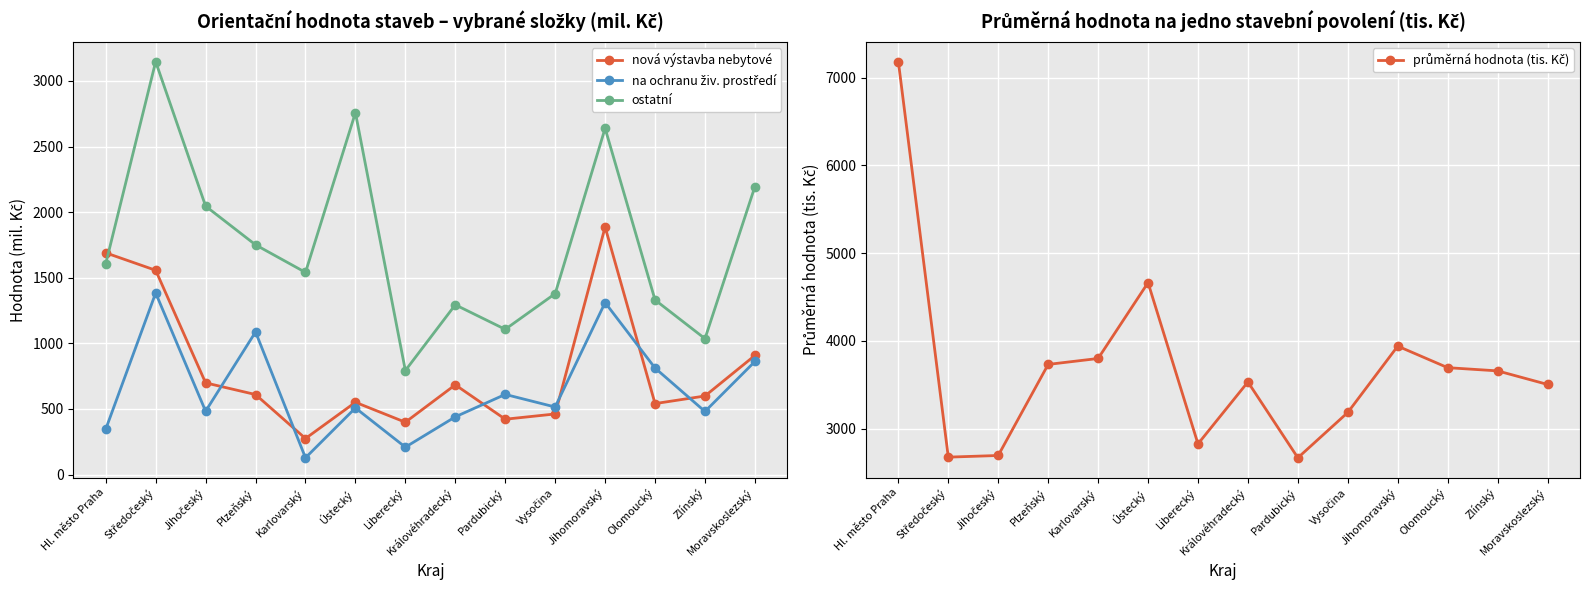

What is the average value of the na ochranu živ. prostředí series?

655.5